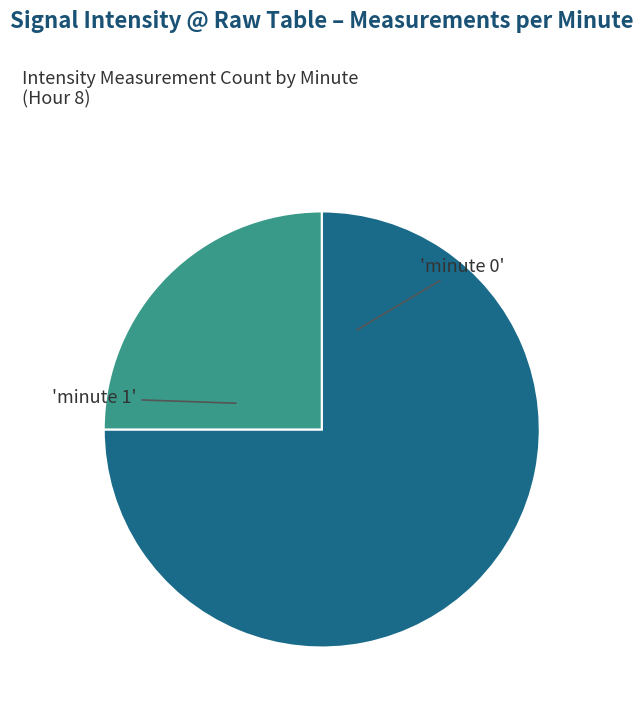

Is there any slice that represents more than half of the pie?

Yes